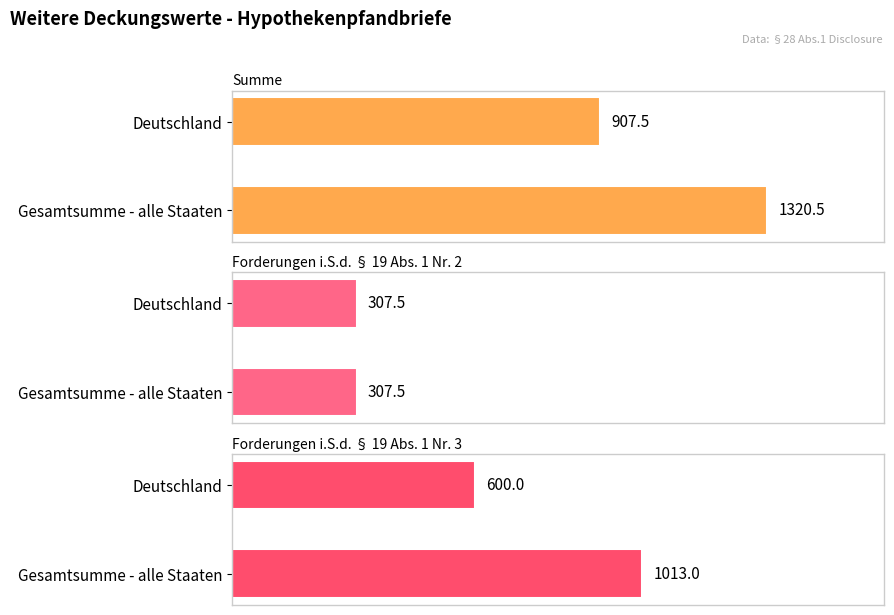

How many bars are there in total?

6